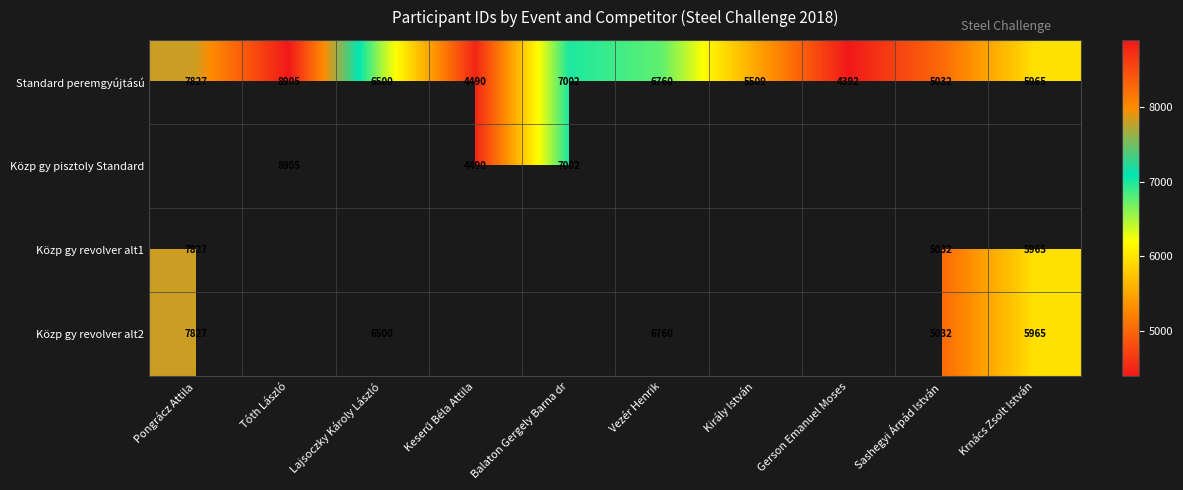

At how many categories does at least one series exceed 7652?

2